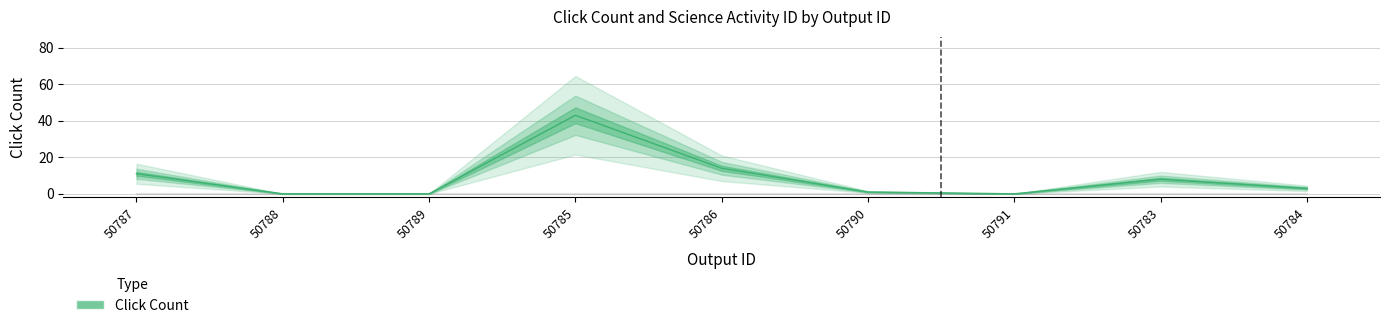

Reading right to left, transcribe all the data shown in this chart.

50784=3	50783=8	50791=0	50790=1	50786=14	50785=43	50789=0	50788=0	50787=11